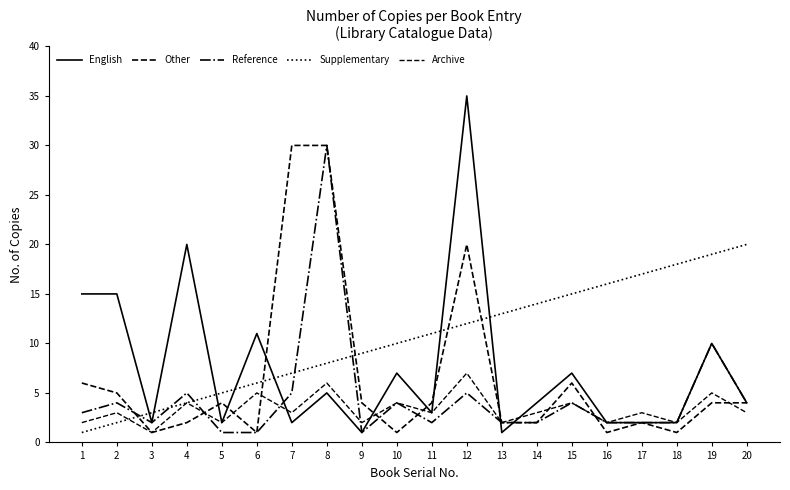

Does the chart have visible grid lines?

No